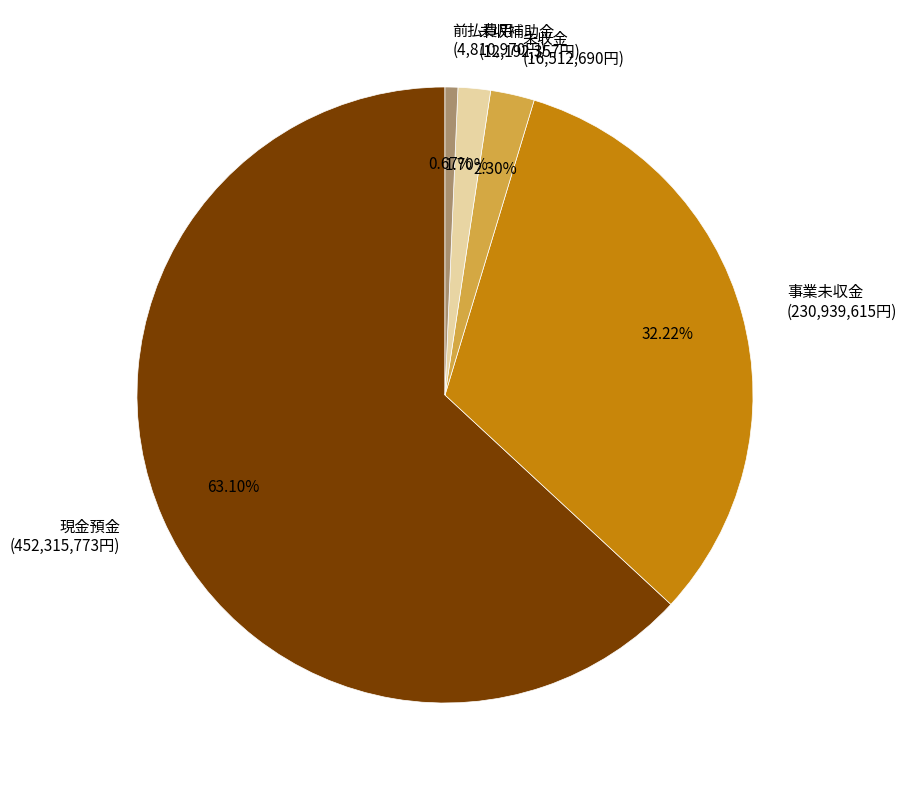

Which has a higher value, 未収補助金 or 現金預金?

現金預金